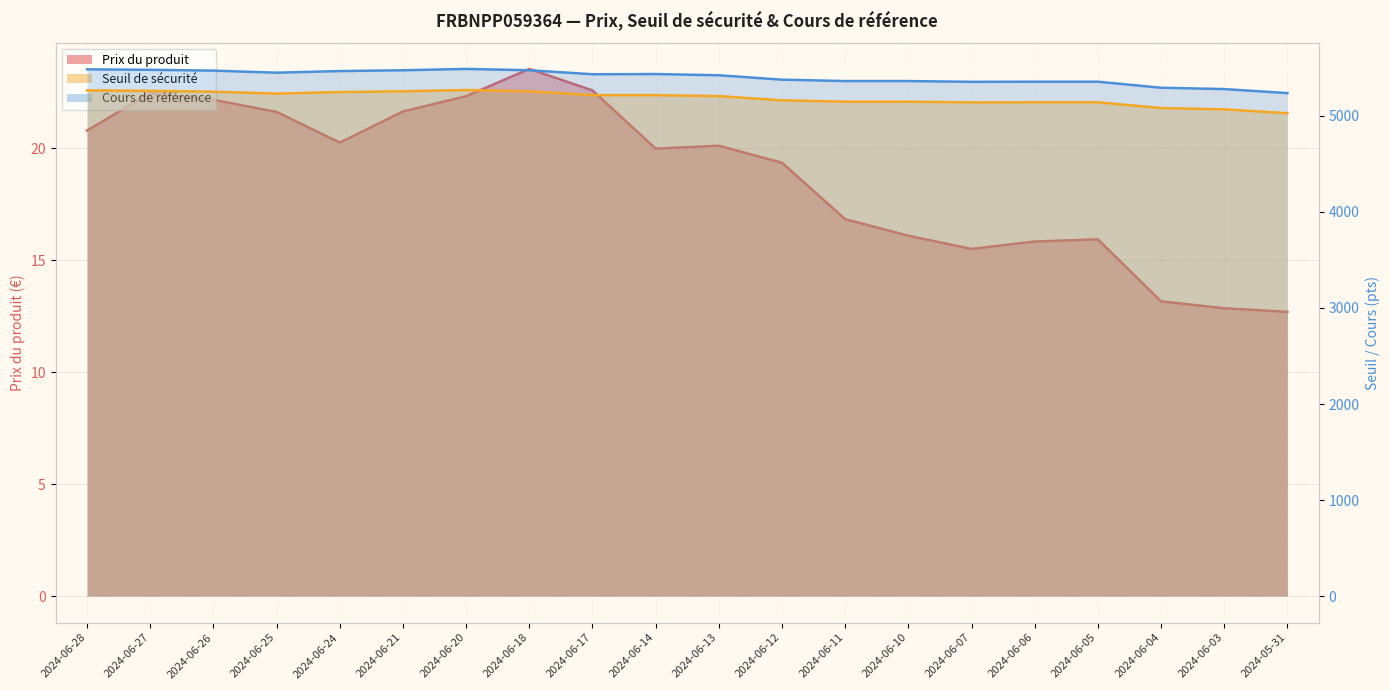

What is the average value of the Prix du produit series?

18.8